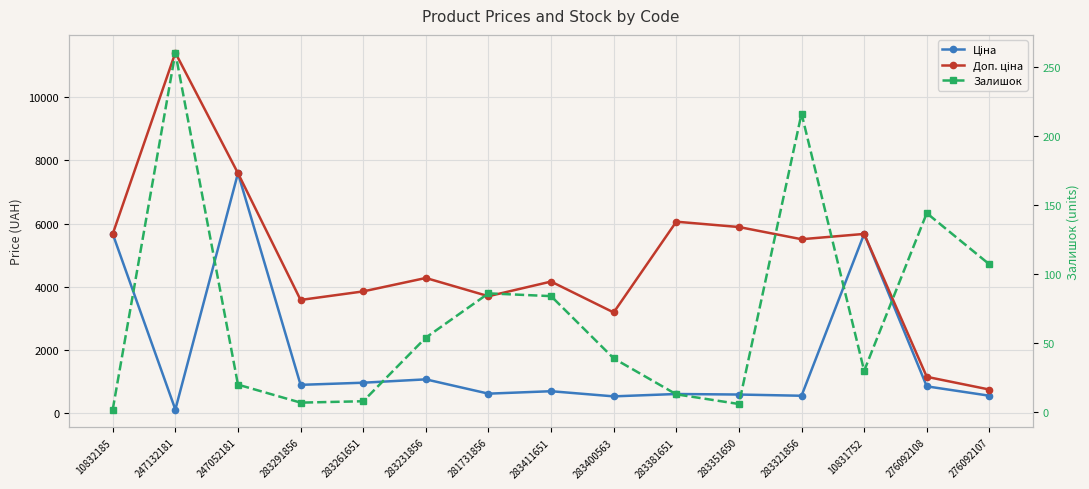

Is the value of Доп. ціна at 283291856 greater than the value of Залишок at 283231856?

Yes